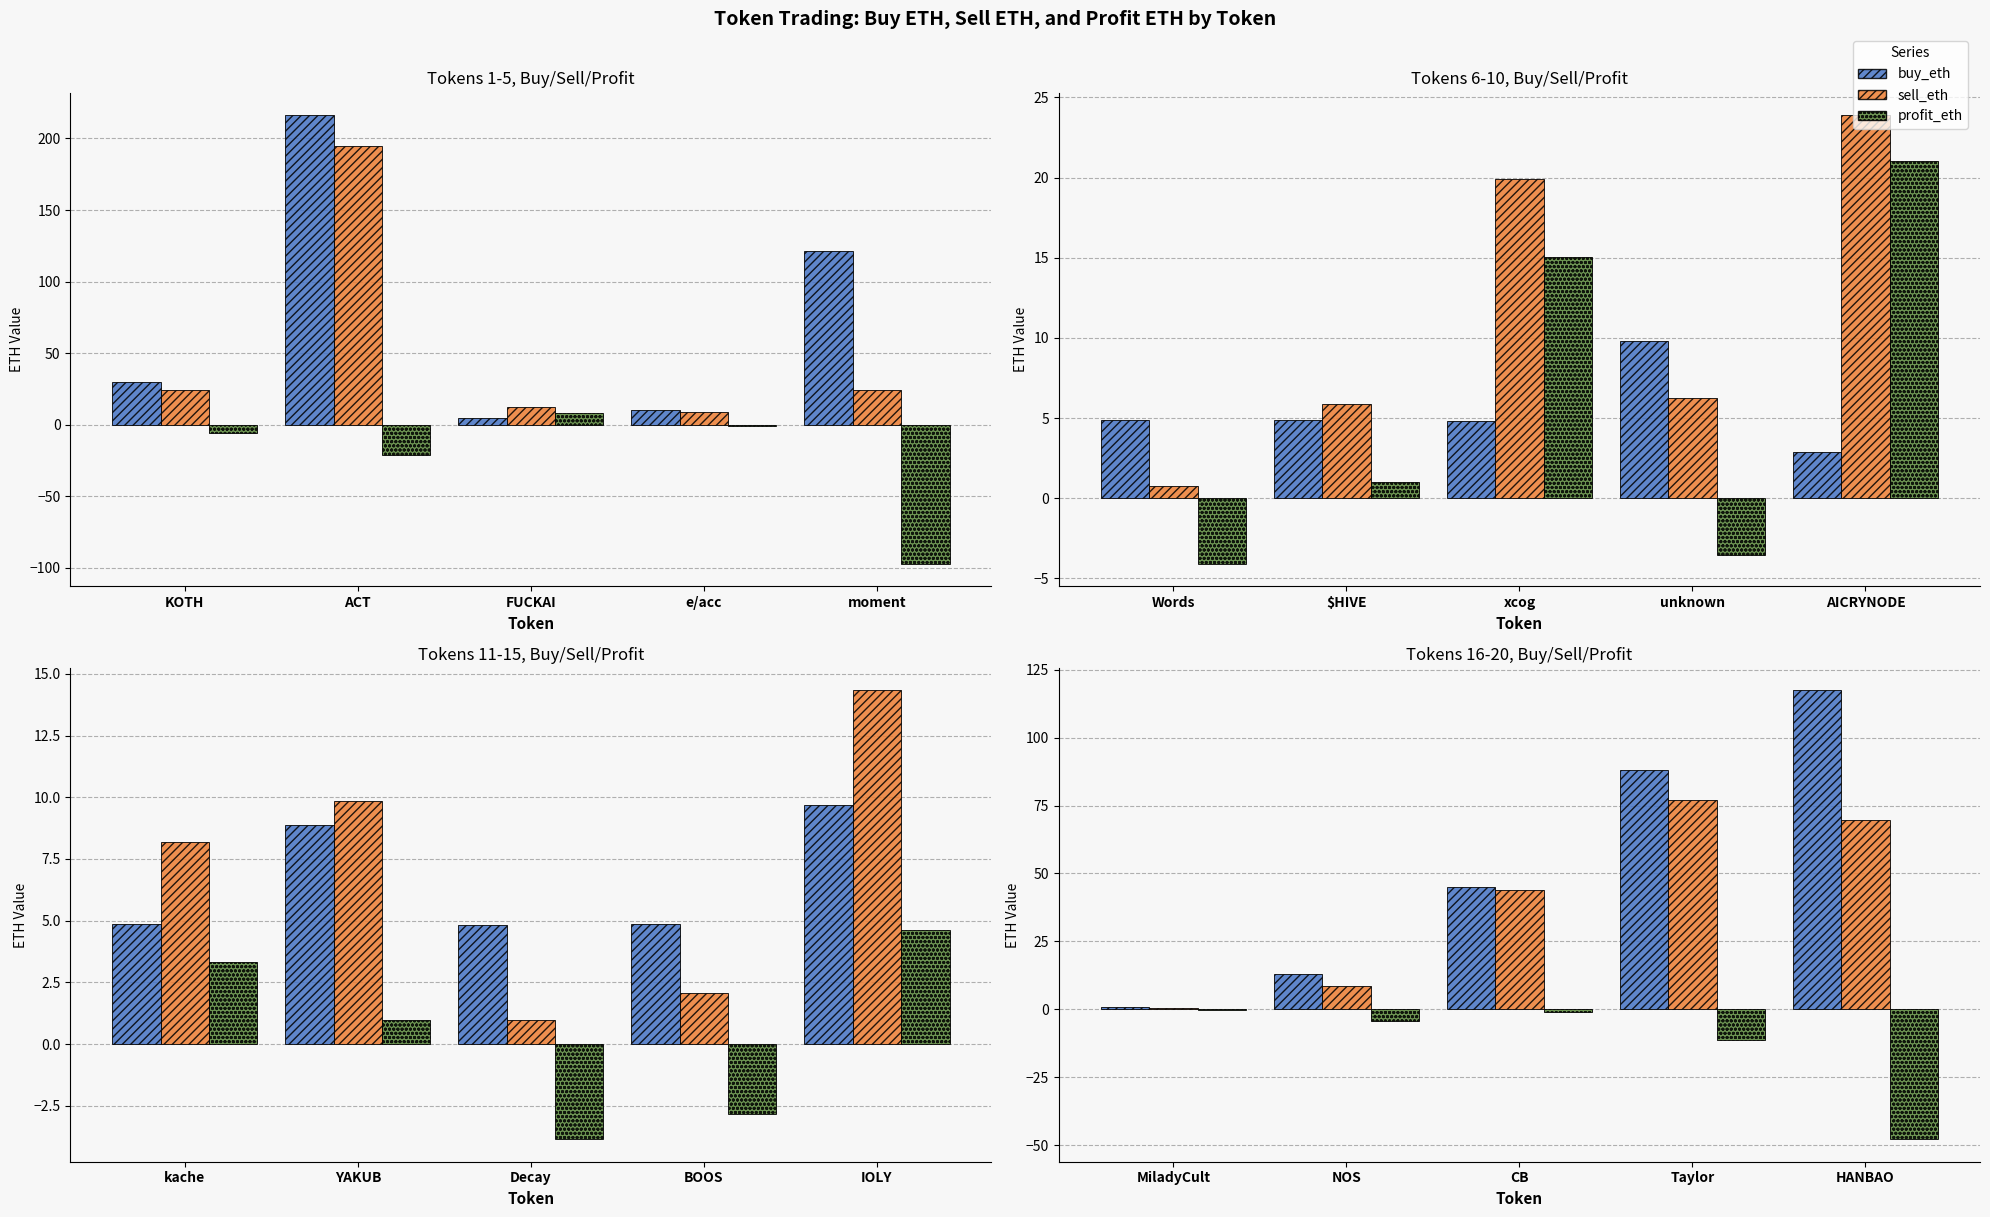

What are all the series names shown in the legend?

buy_eth, sell_eth, profit_eth